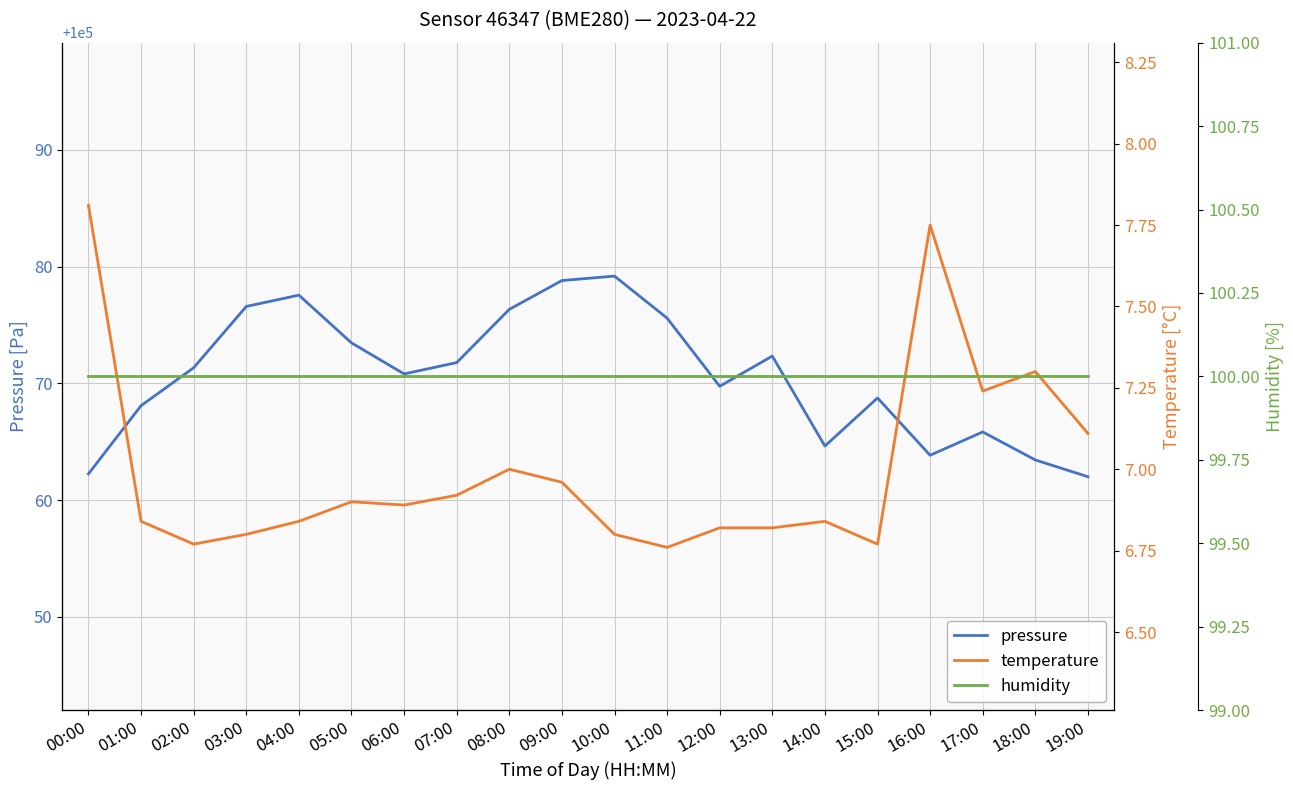

How many lines are shown in the chart?

3